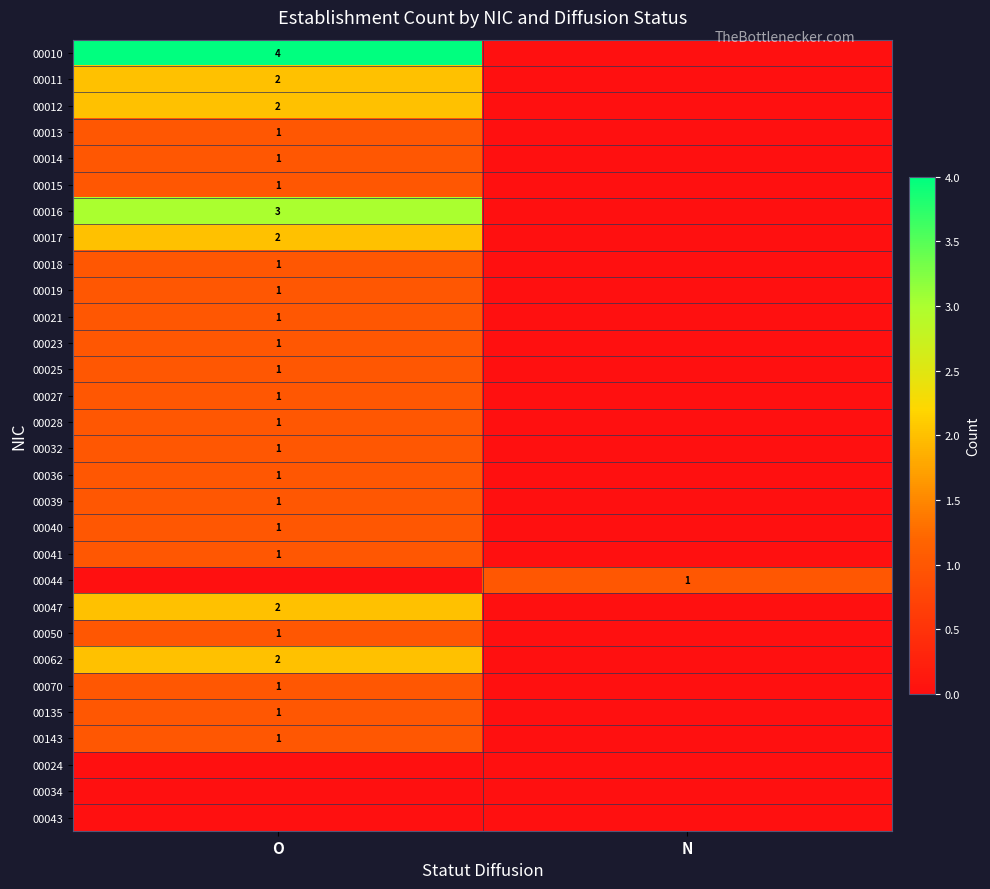

True or false: 00041 has a value of 2 at O.

False